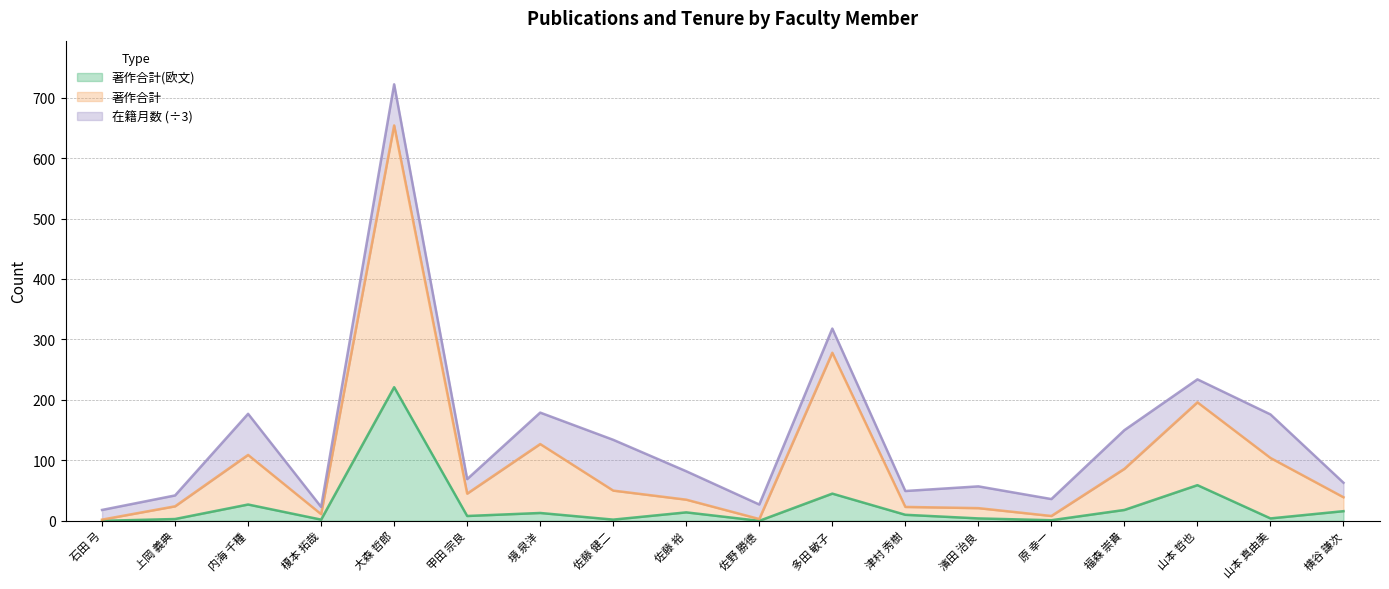

At which label does 著作合計(欧文) first exceed 10?

内海 千種